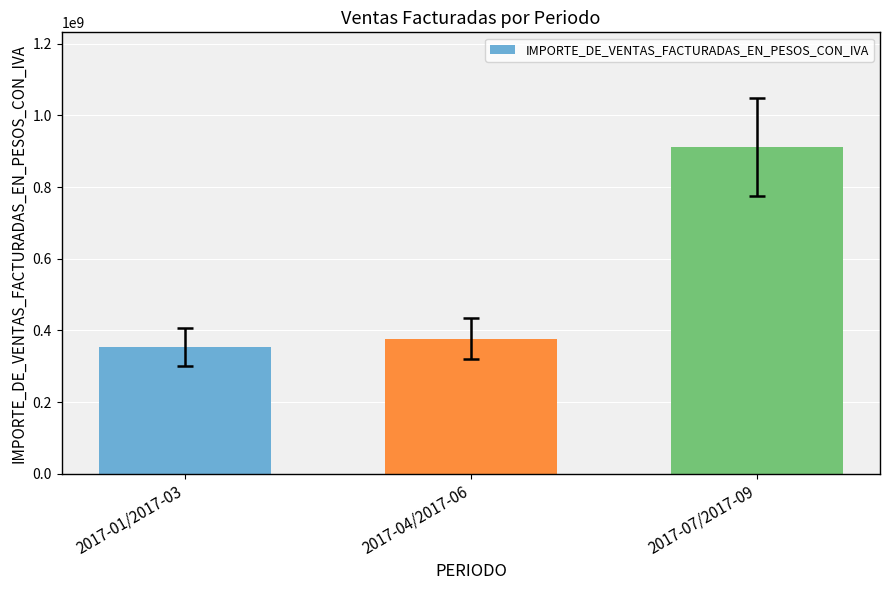

What is the difference between the maximum and minimum values?

557838992.6